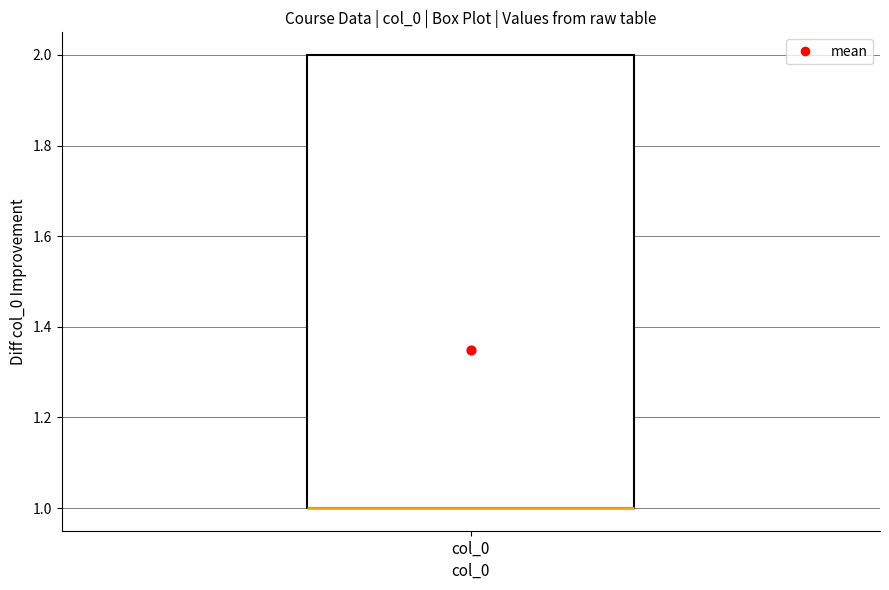

Read this box plot against the y-axis: the position of the median line, the range covered by the box, and the ends of both whiskers. The values are not printed on the chart, so give them approximately, as read against the axis.

median 1 (drawn on the box's lower edge), box 1 to 2, whiskers 1 to 2